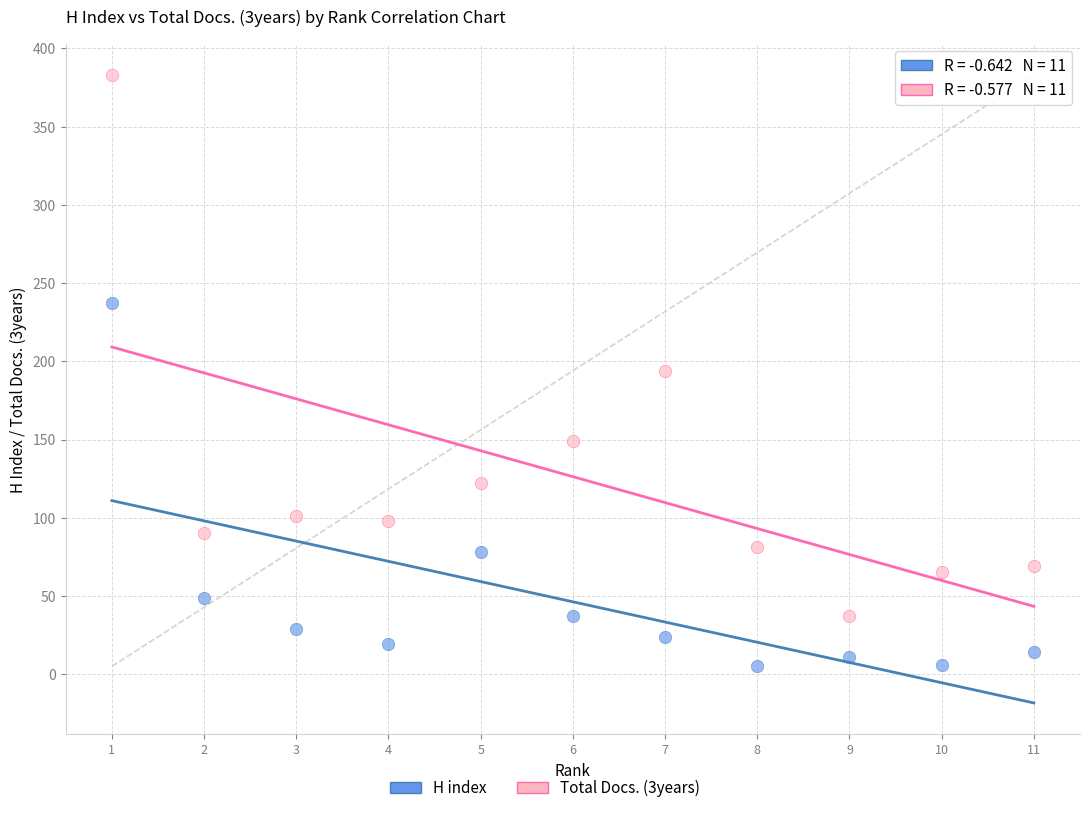

Which series contains the lowest Y value?

H index